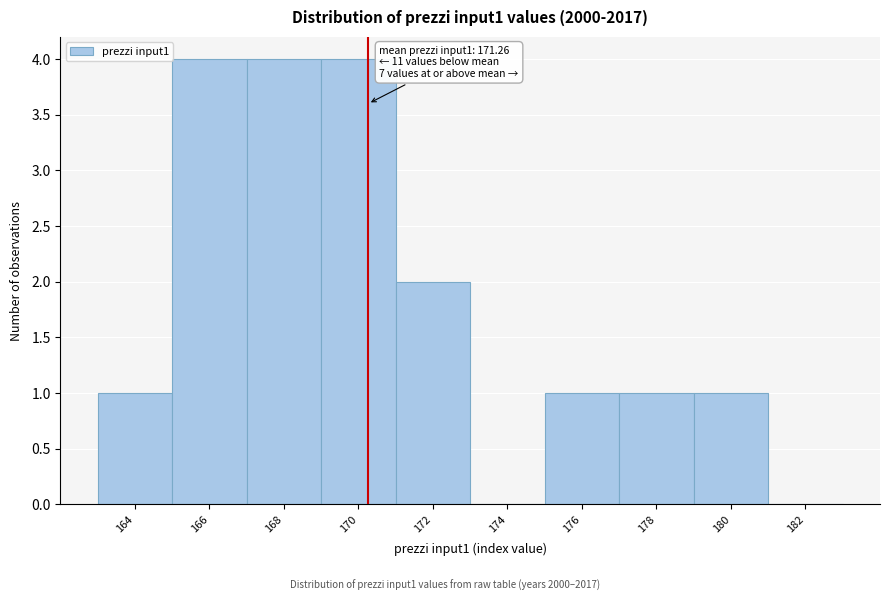

Reading right to left, what are all the values shown in this chart?

182=0	180=1	178=1	176=1	174=0	172=2	170=4	168=4	166=4	164=1